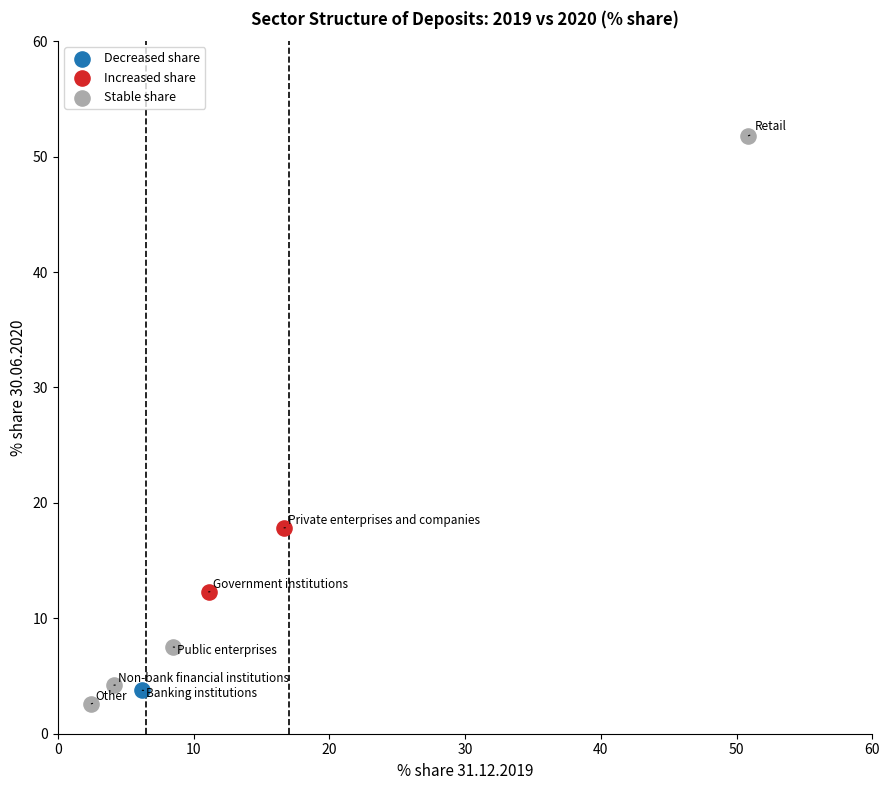

What are all the series names shown in the legend?

Decreased share, Increased share, Stable share